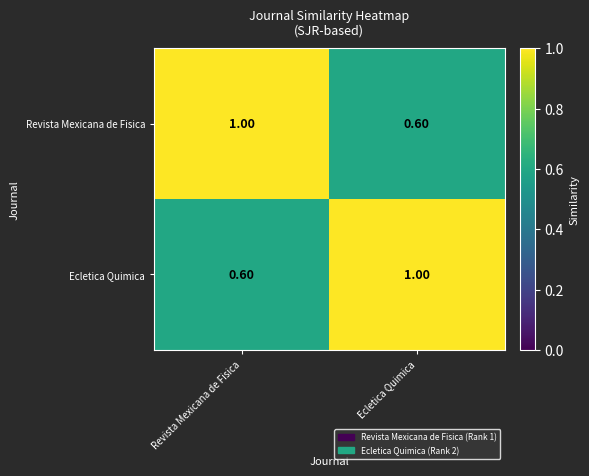

What is the total value across all series at Revista Mexicana de Fisica?

1.6